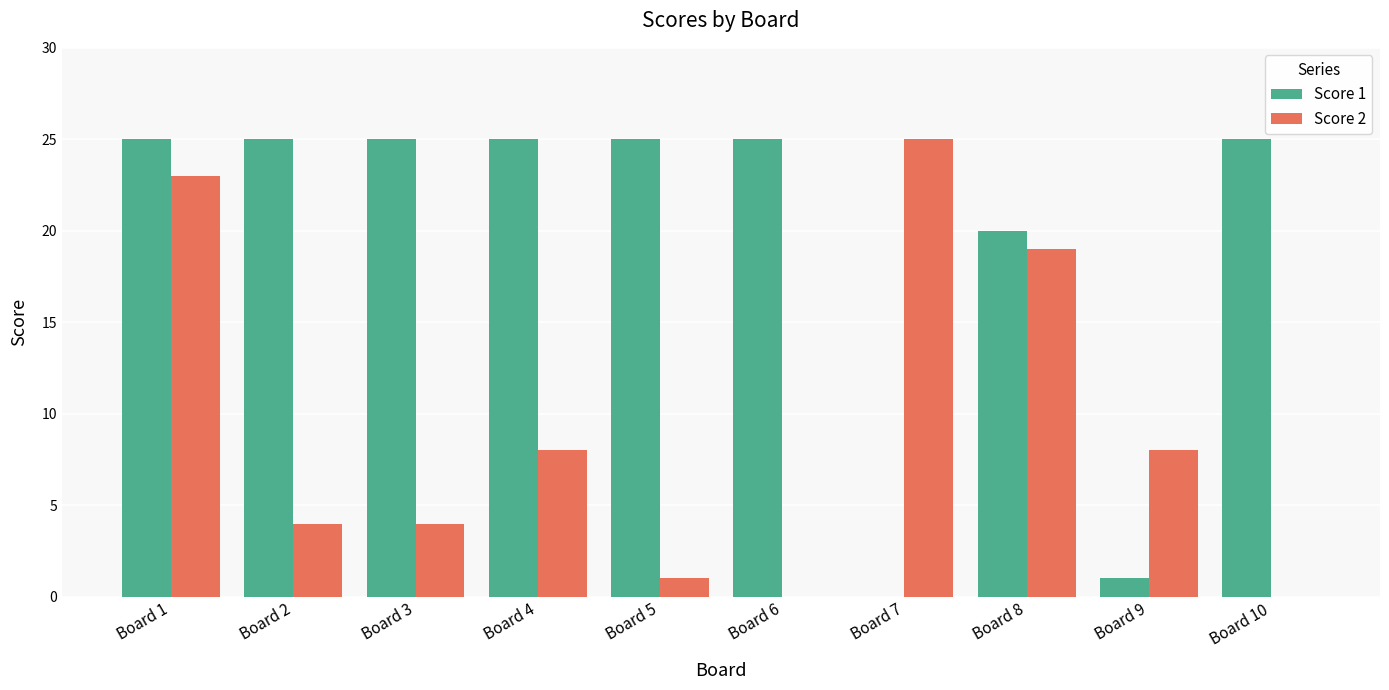

Reading left to right, list all the values displayed in this chart.

Score 1: 25	25	25	25	25	25	0	20	1	25
Score 2: 23	4	4	8	1	0	25	19	8	0